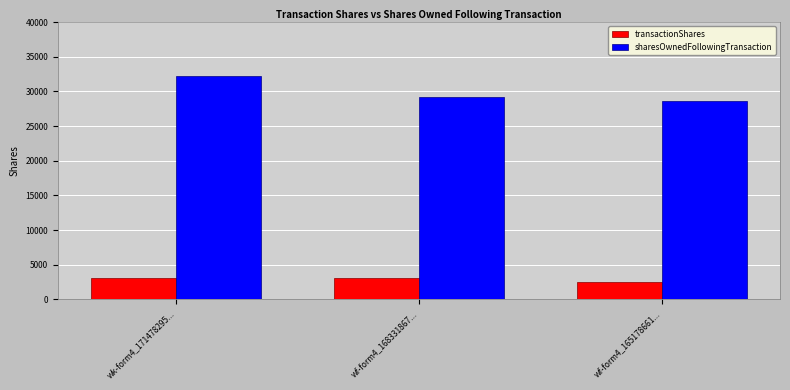

How many groups of bars are there?

3